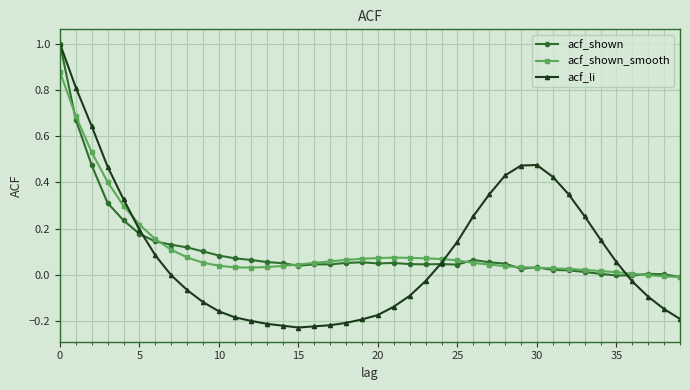

Which series has the largest range (max minus min)?

acf_li